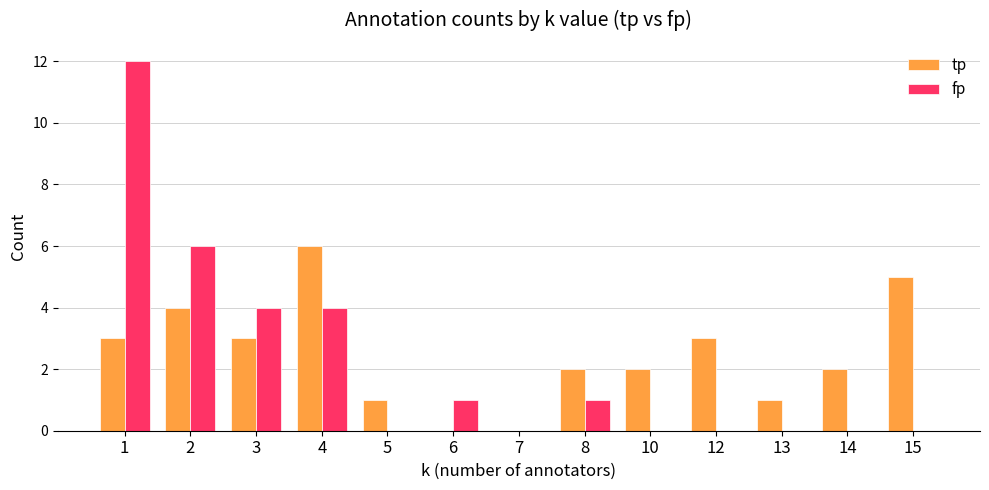

True or false: fp has a value of 0 at 5.

True